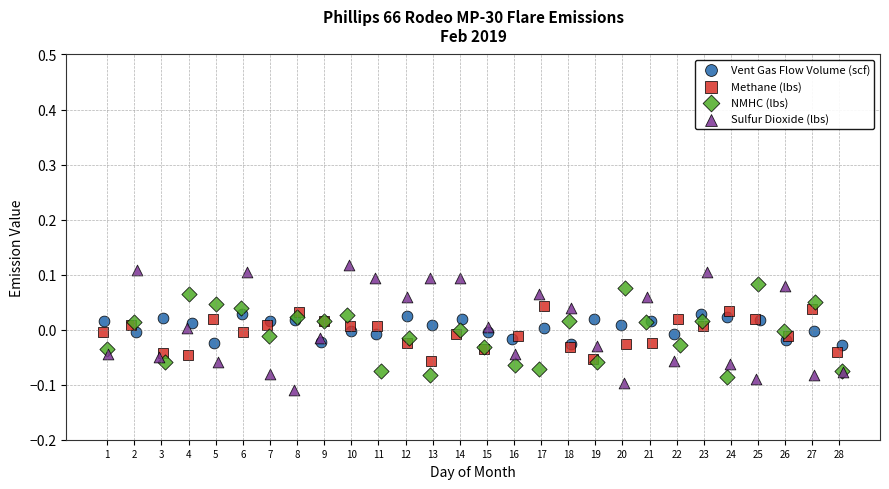

What are all the series names shown in the legend?

Vent Gas Flow Volume (scf), Methane (lbs), NMHC (lbs), Sulfur Dioxide (lbs)